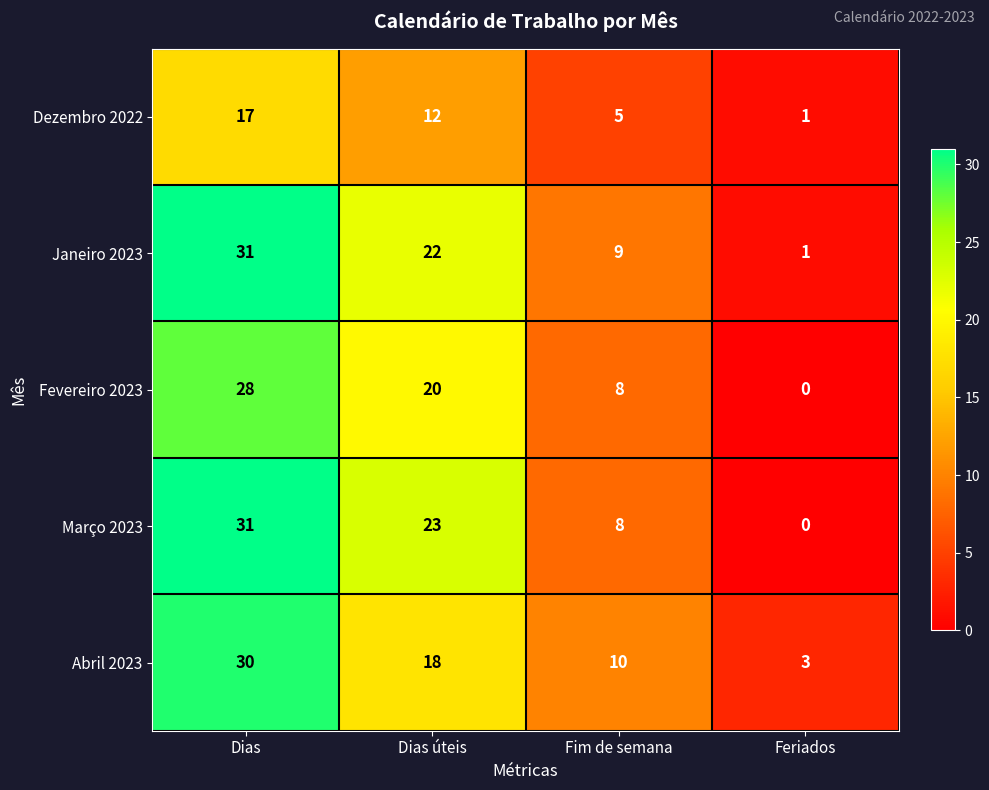

Where is Março 2023 nearest to the value 15?

Fim de semana